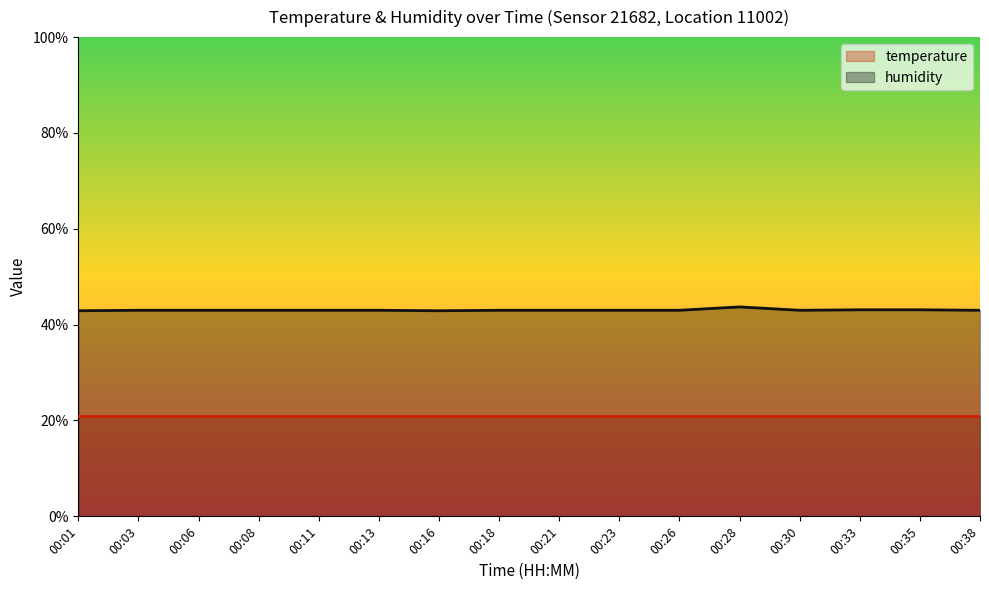

How many data points does each series have?

16